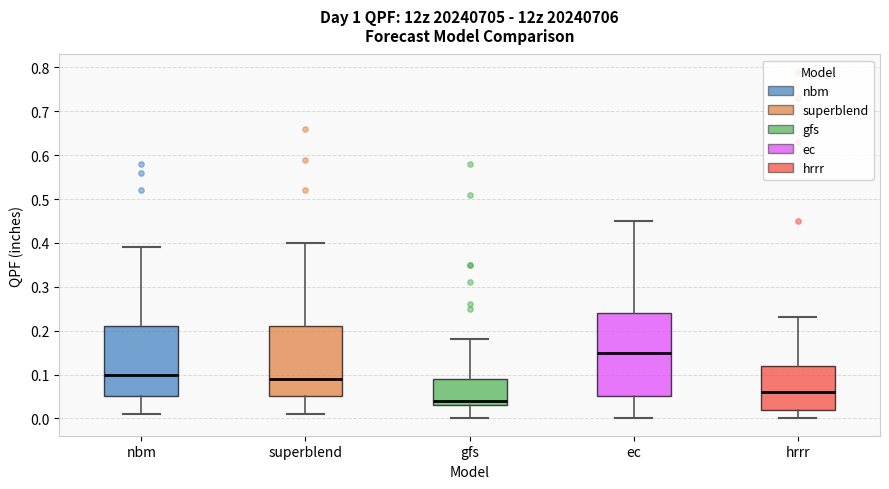

Where is the upper edge of the box for gfs on the y-axis? The values are not printed on the chart, so give them approximately, as read against the axis.

0.09